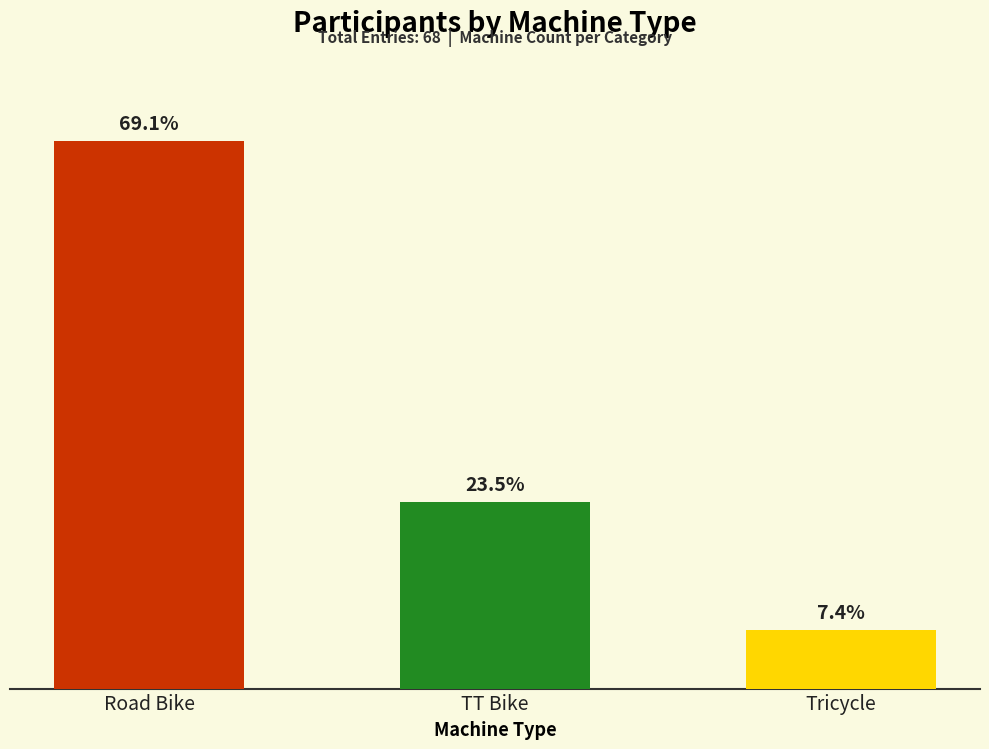

True or false: the data shows 16 at TT Bike.

True